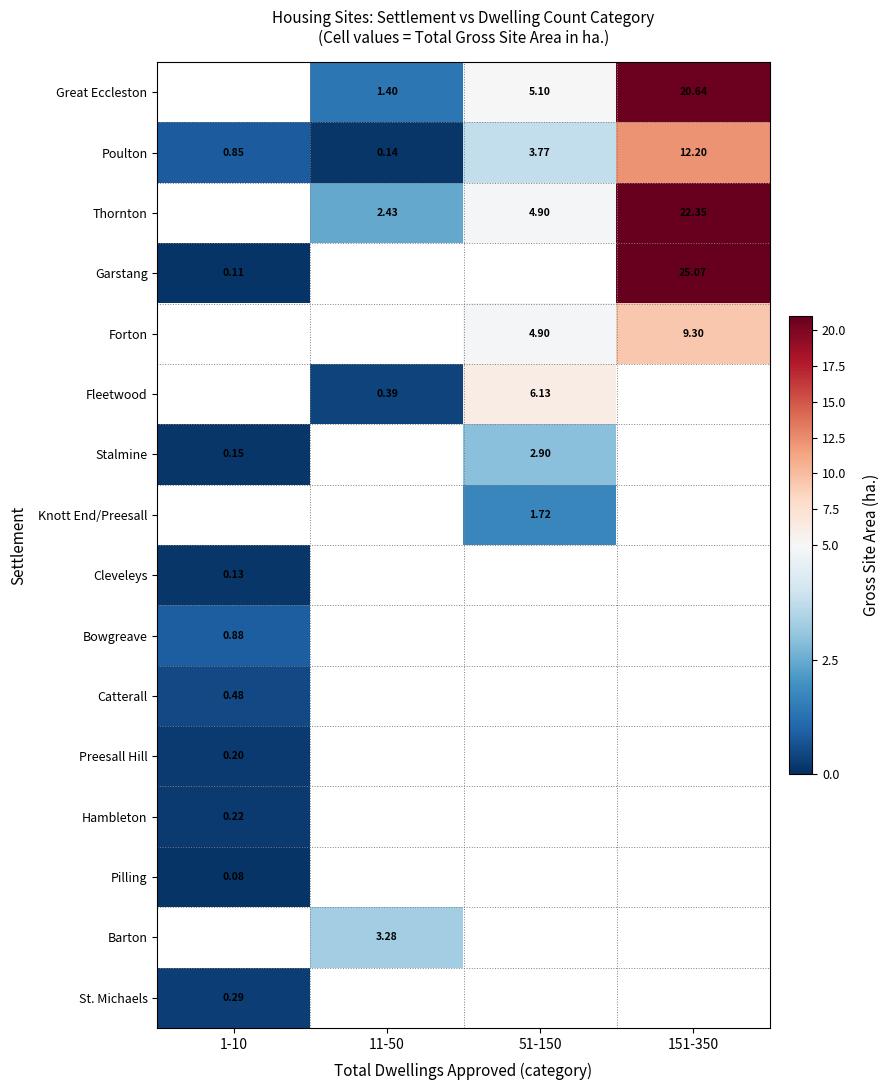

Which has a higher value, 151-350 or 11-50?

151-350